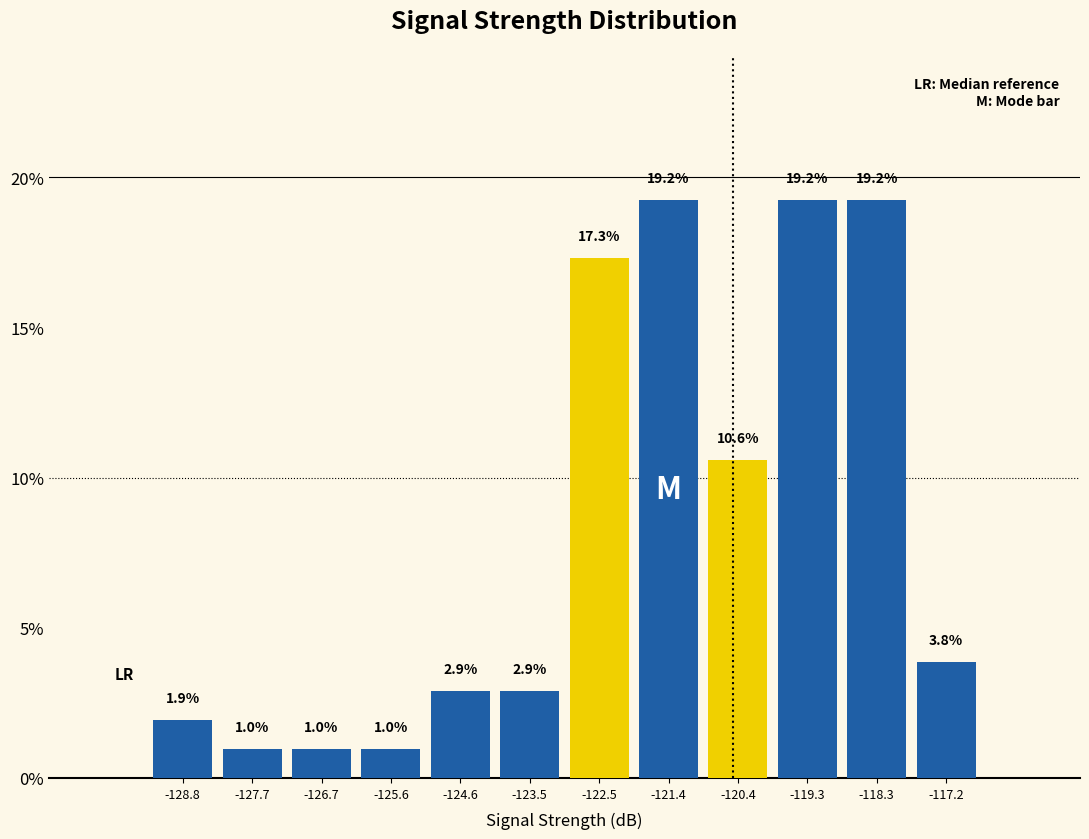

How tall is the bar that spans -125.10 to -124.05 on the x-axis? The bar edges are not printed on the chart, so give them approximately, as read against the axis.

2.9